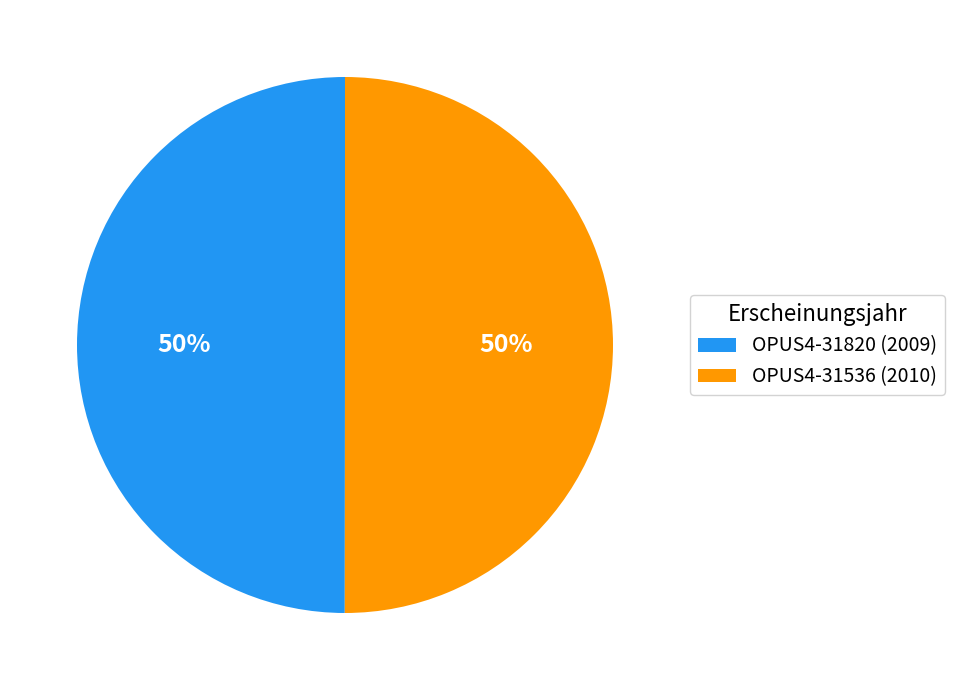

Approximately how many times larger is the value at OPUS4-31536 (2010) compared to OPUS4-31820 (2009)?

1.0